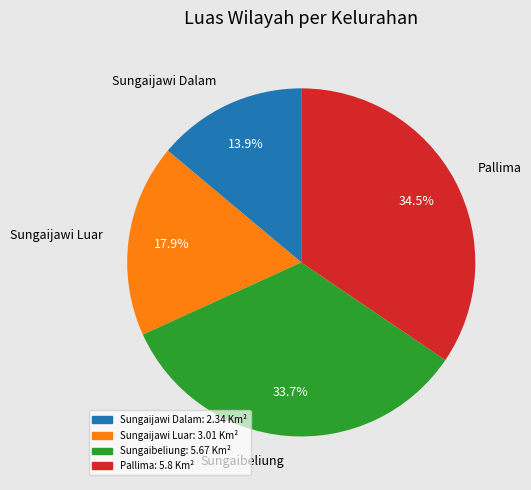

What is the largest slice in the pie chart?

Pallima